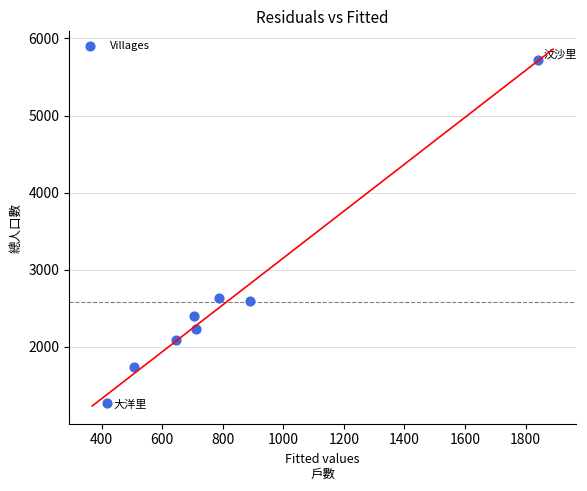

What is the average Y value?

2586